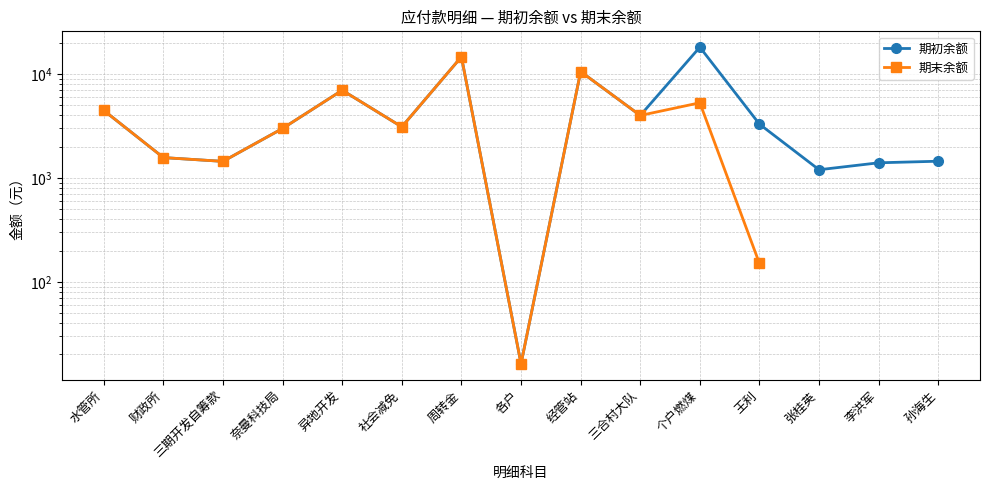

The 期末余额 series shows 10.1 at 各户. True or false?

False